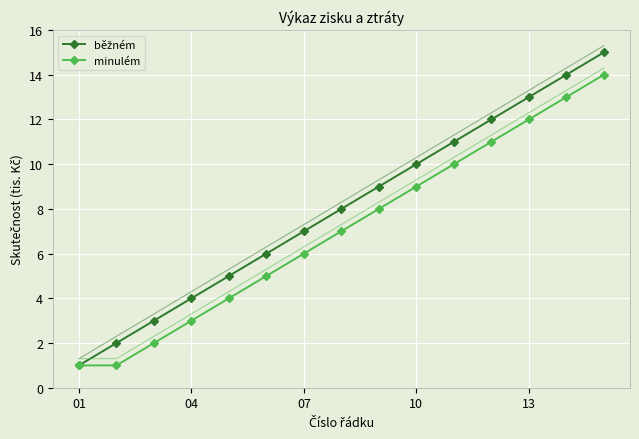

How many lines are shown in the chart?

2